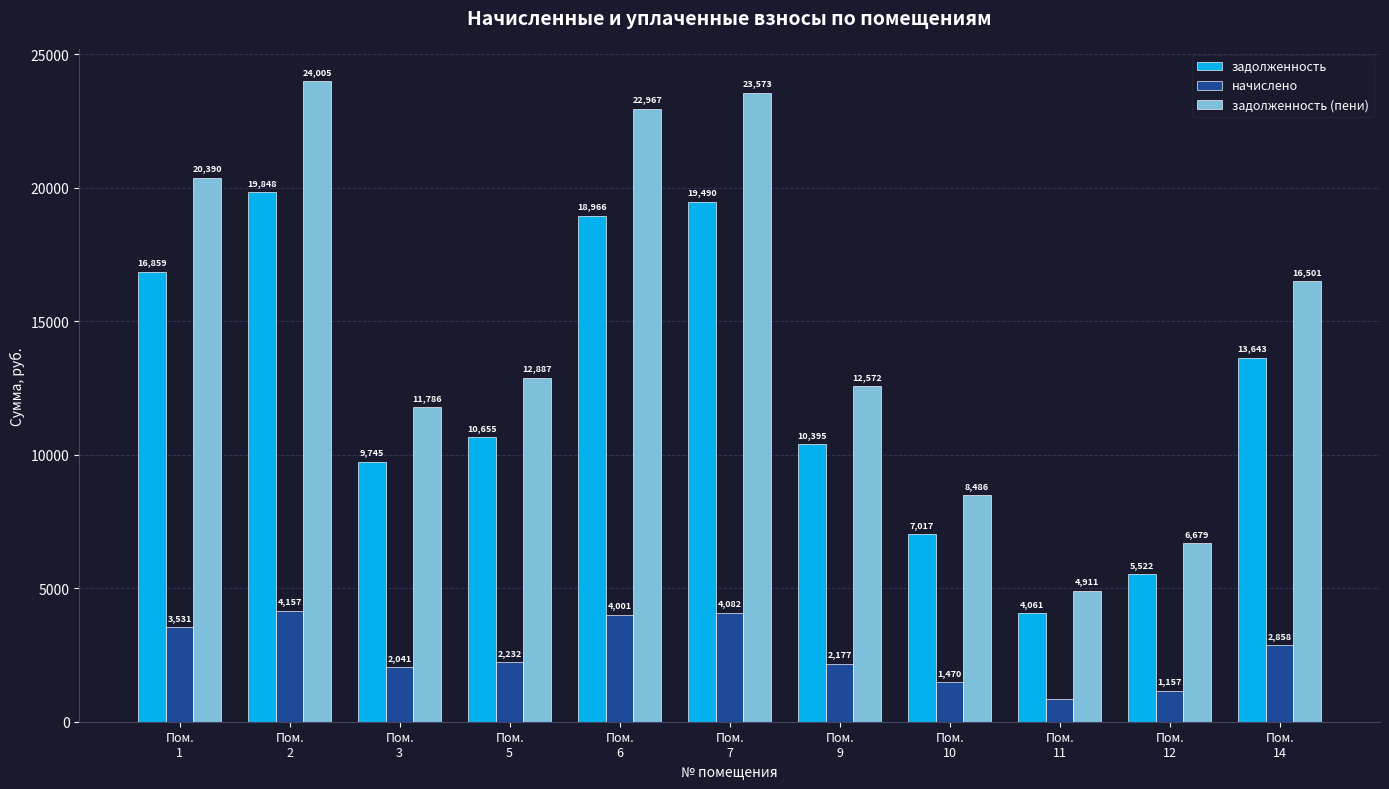

At which category does the chart reach its minimum across all series?

Пом.
11